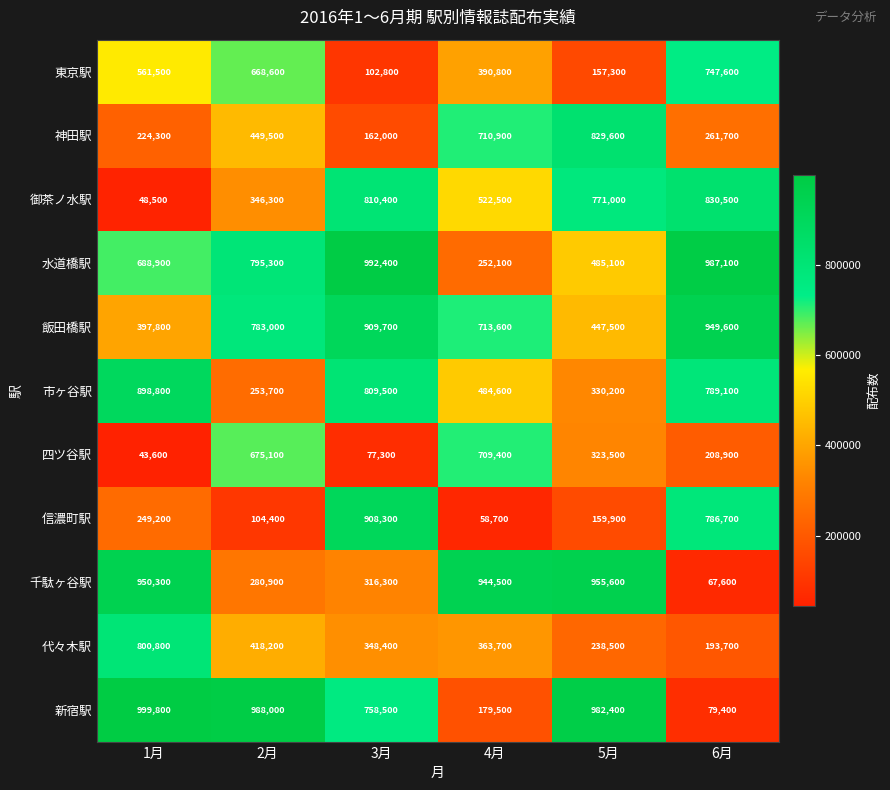

Read the 千駄ヶ谷駅 value at 5月.

955600